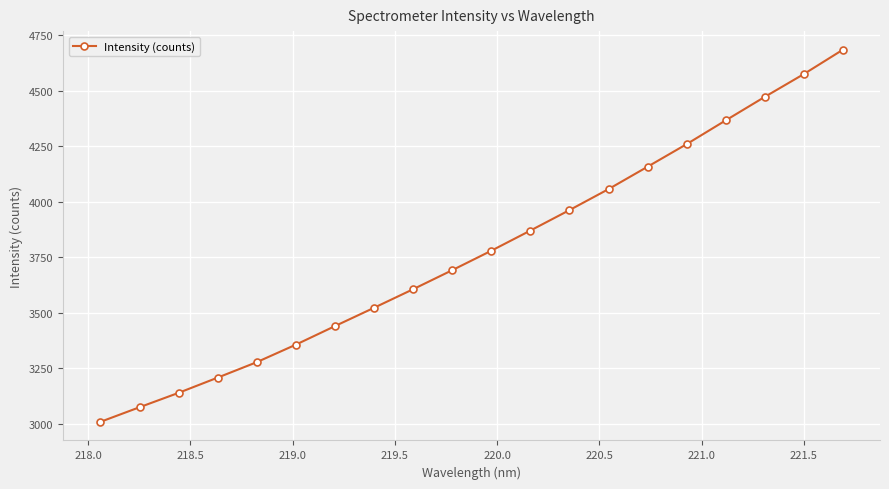

What is the smallest value displayed?

3009.9